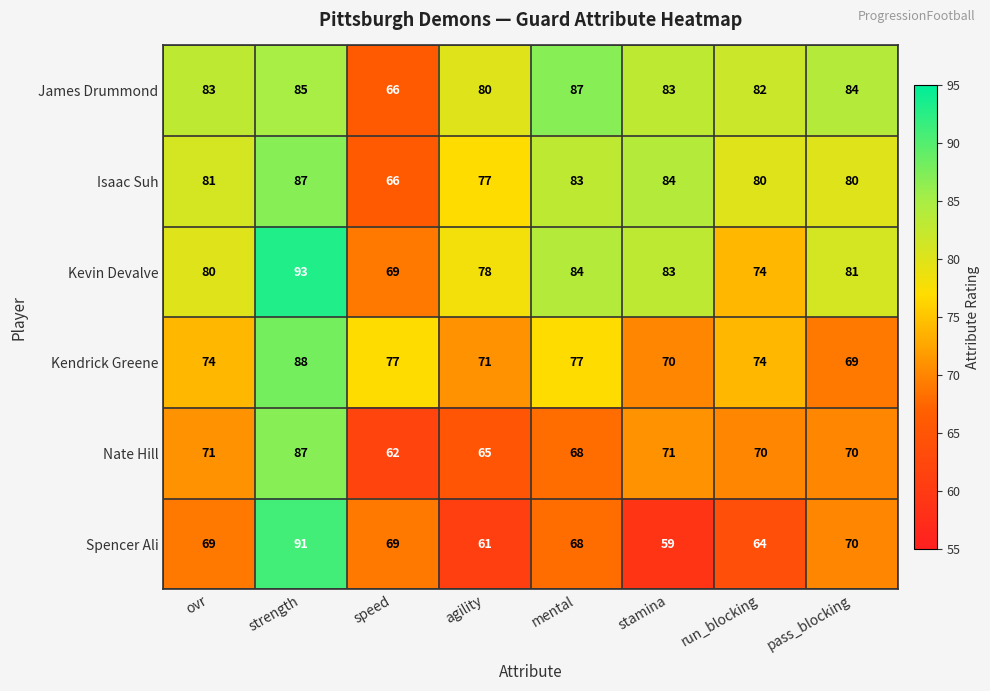

What is the smallest value displayed?

59